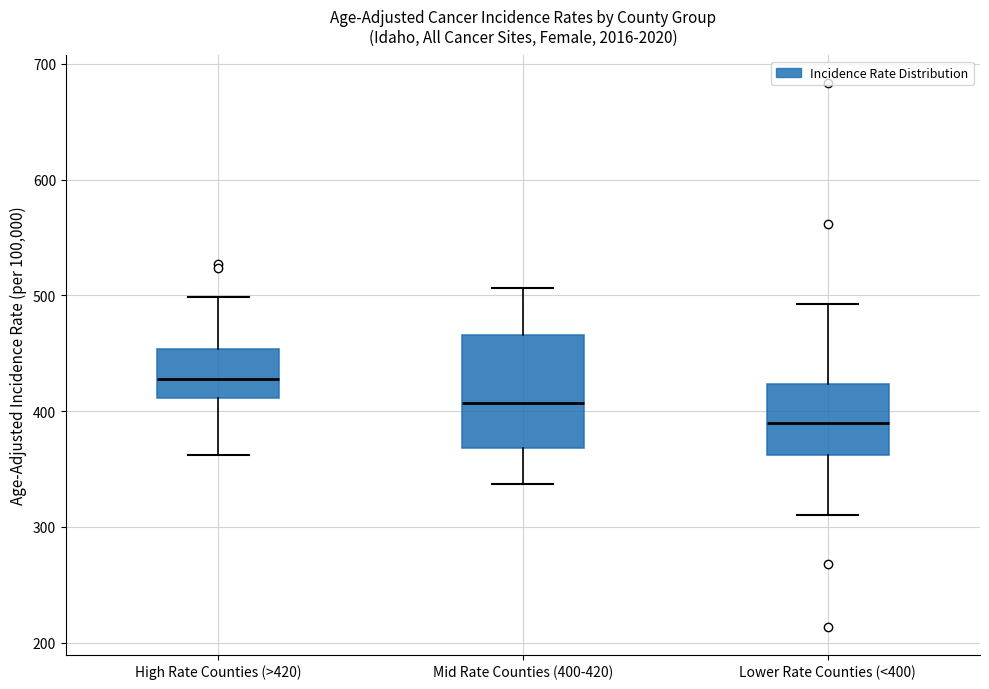

Reading left to right, transcribe this box plot: for each box, give where its median line is, the range the box spans, and where its two whiskers end, as read against the y-axis. The values are not printed on the chart, so give them approximately, as read against the axis.

High Rate Counties (>420): median 430, box 410 to 450, whiskers 360 to 500
Mid Rate Counties (400-420): median 410, box 370 to 470, whiskers 340 to 510
Lower Rate Counties (<400): median 390, box 360 to 420, whiskers 310 to 490